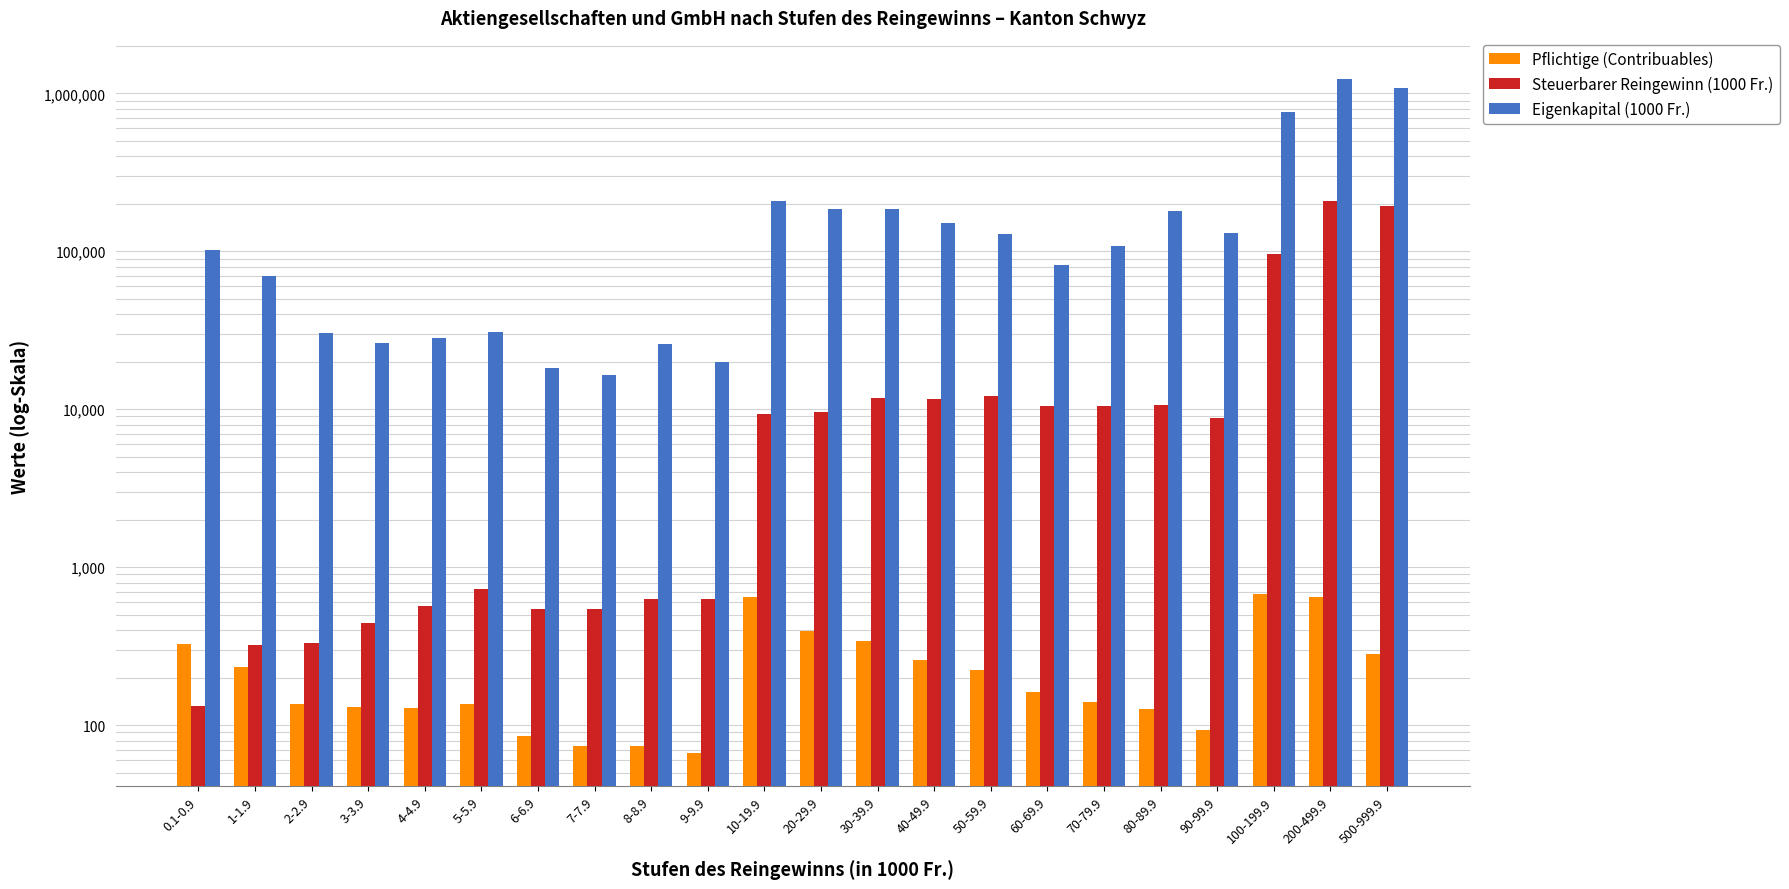

What is the smallest value displayed?

67.0